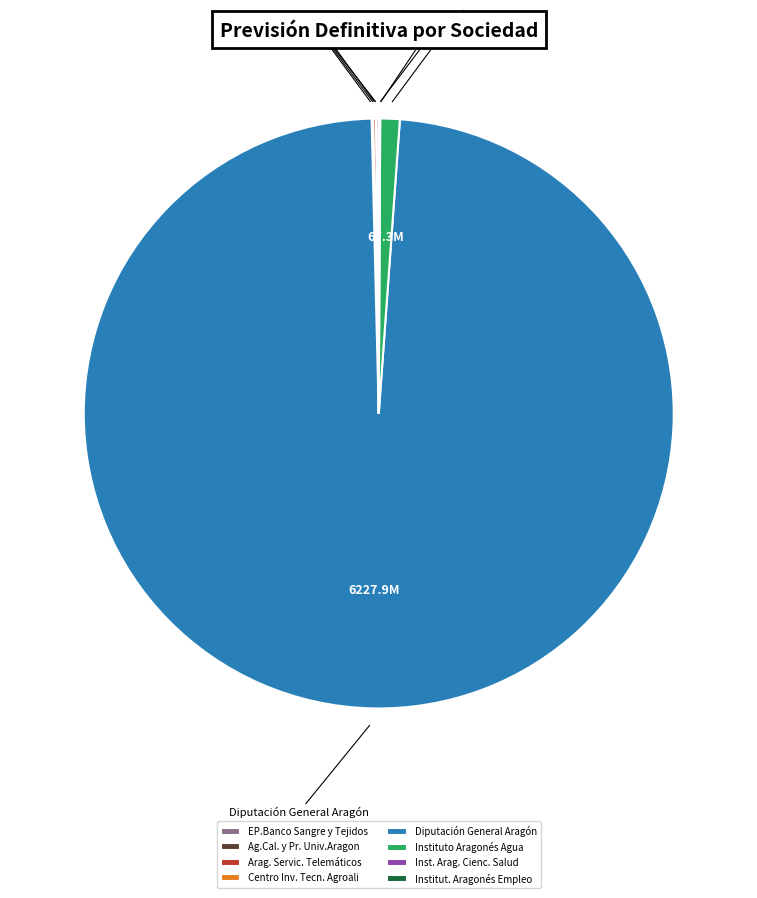

What is the majority slice?

Diputación General Aragón